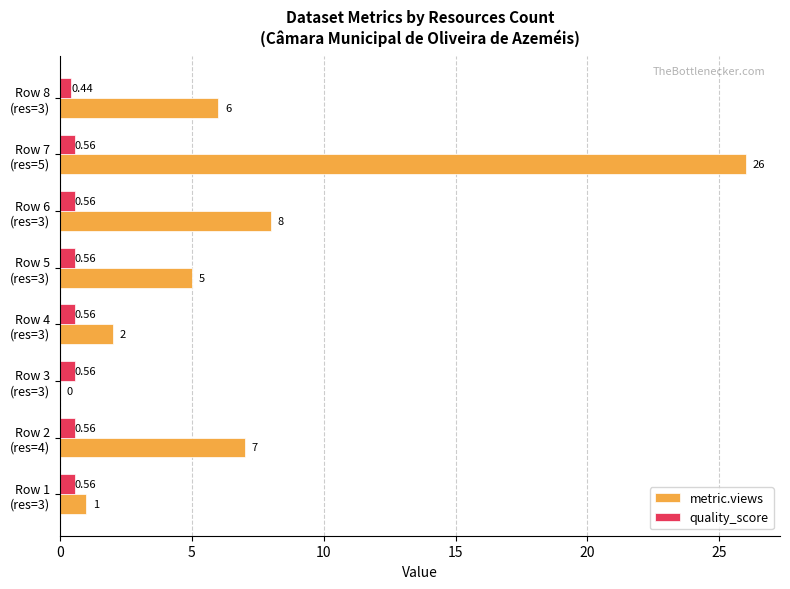

Which series has the largest total across all categories?

metric.views